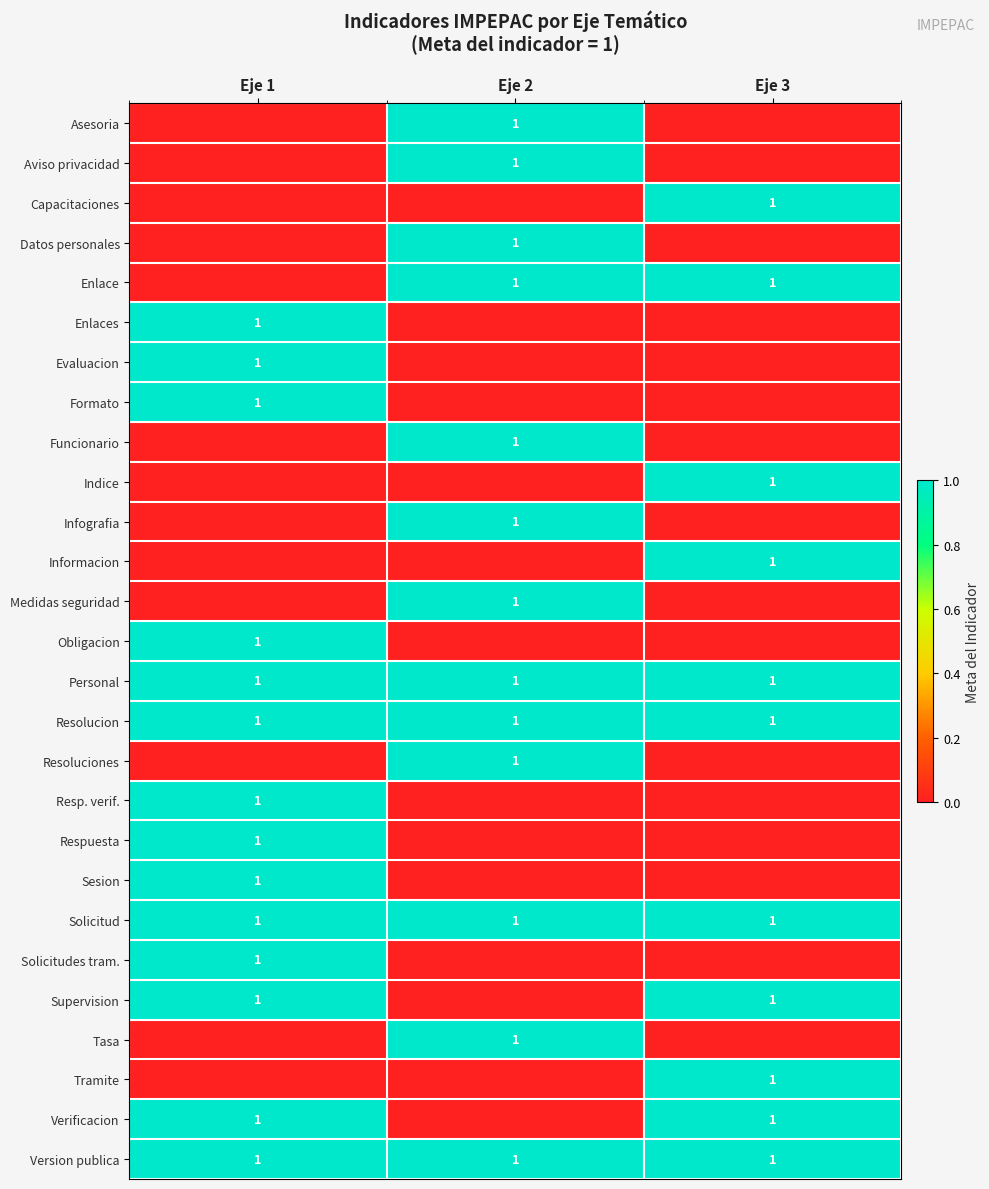

The value of Supervision at Eje 1 is 0. True or false?

False